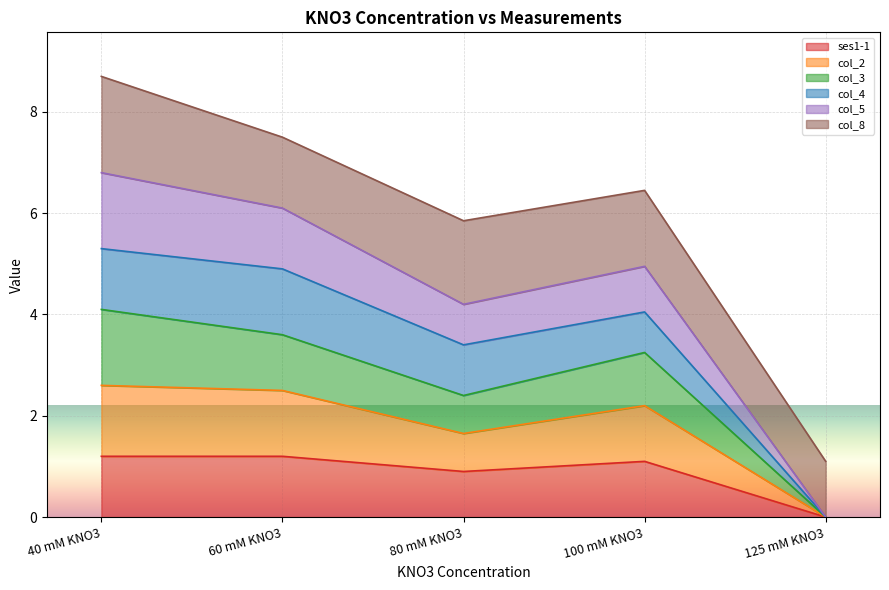

At which category is the sum across all series the highest?

40 mM KNO3